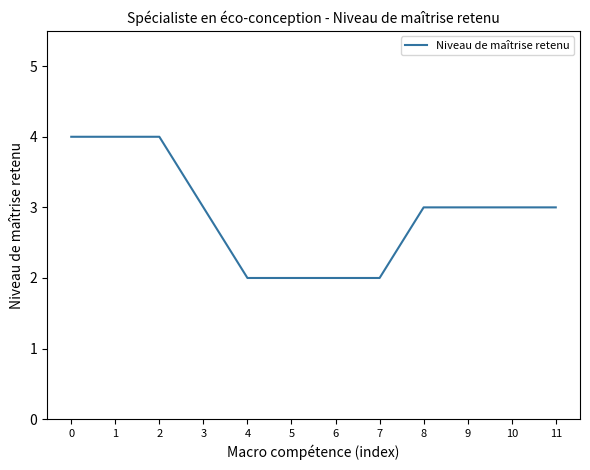

Does the chart have visible grid lines?

No